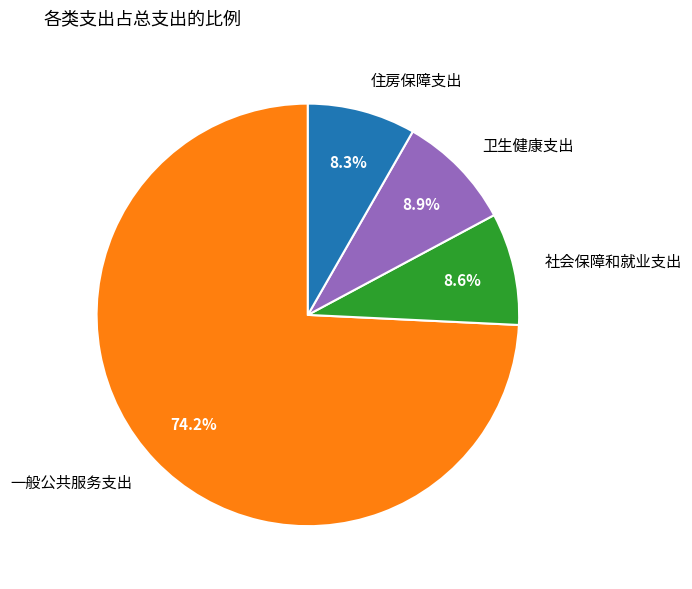

How many slices are in this pie chart?

4